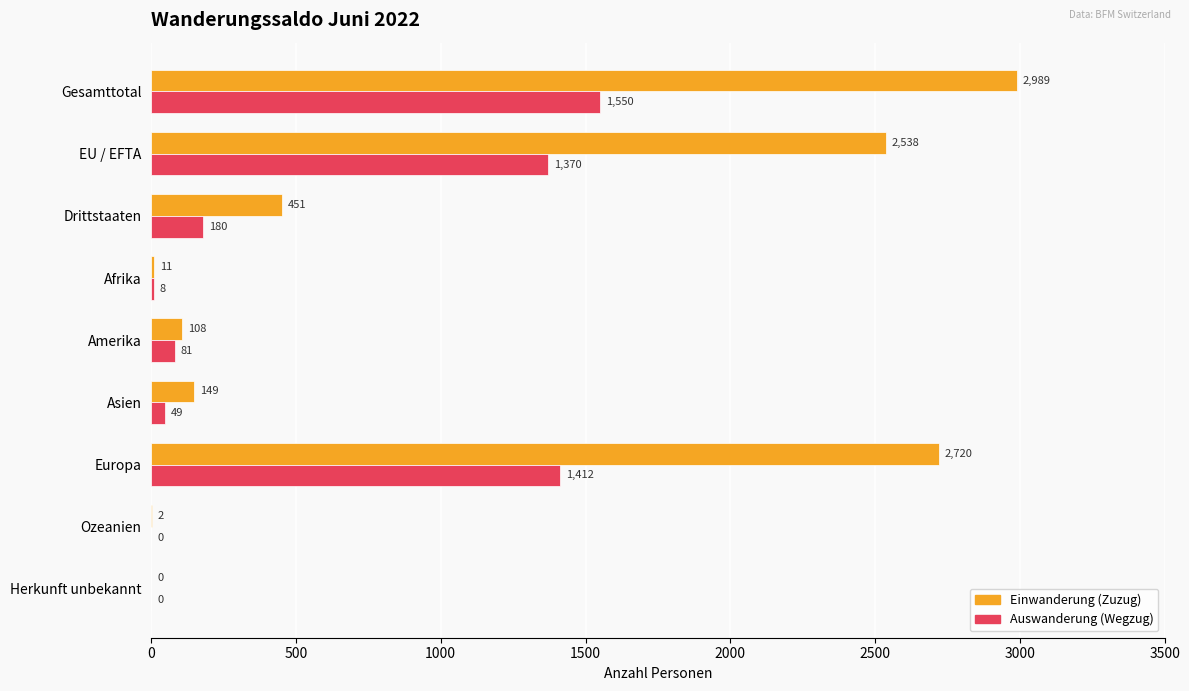

Which series has the widest spread of values?

Einwanderung (Zuzug)